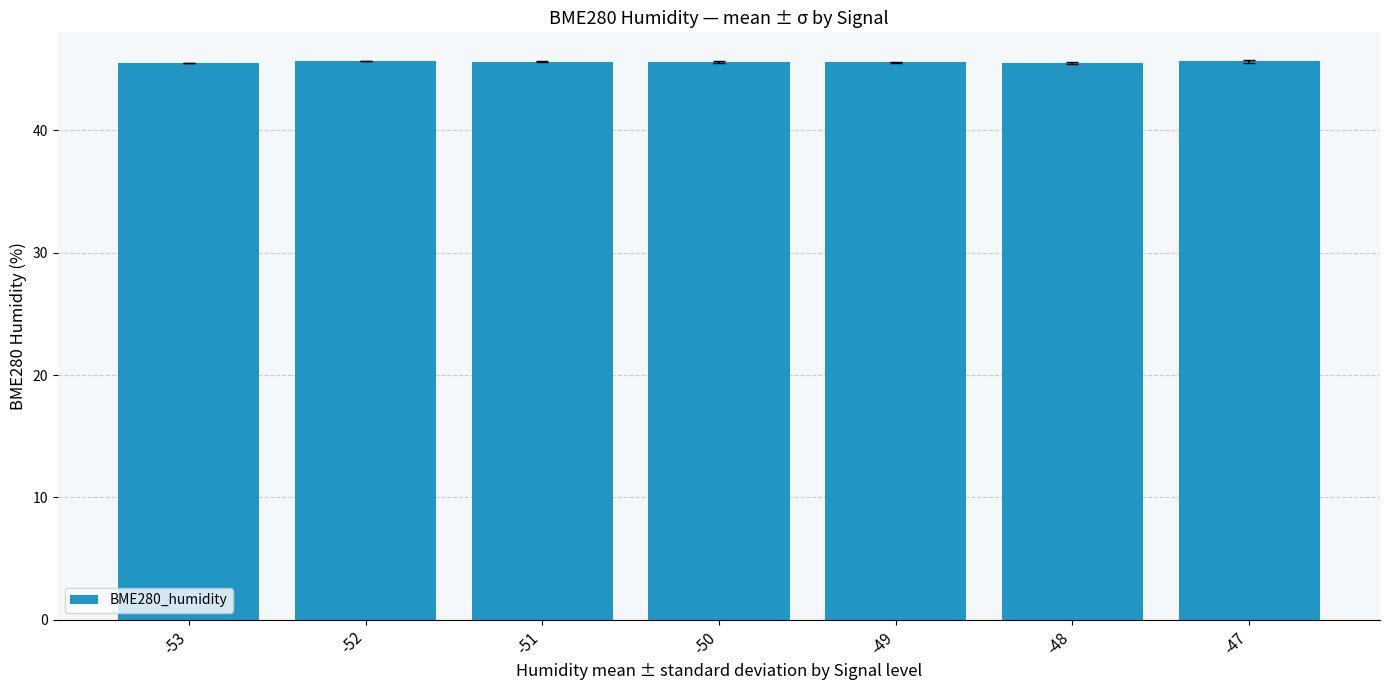

What is the maximum value shown in the chart?

45.7